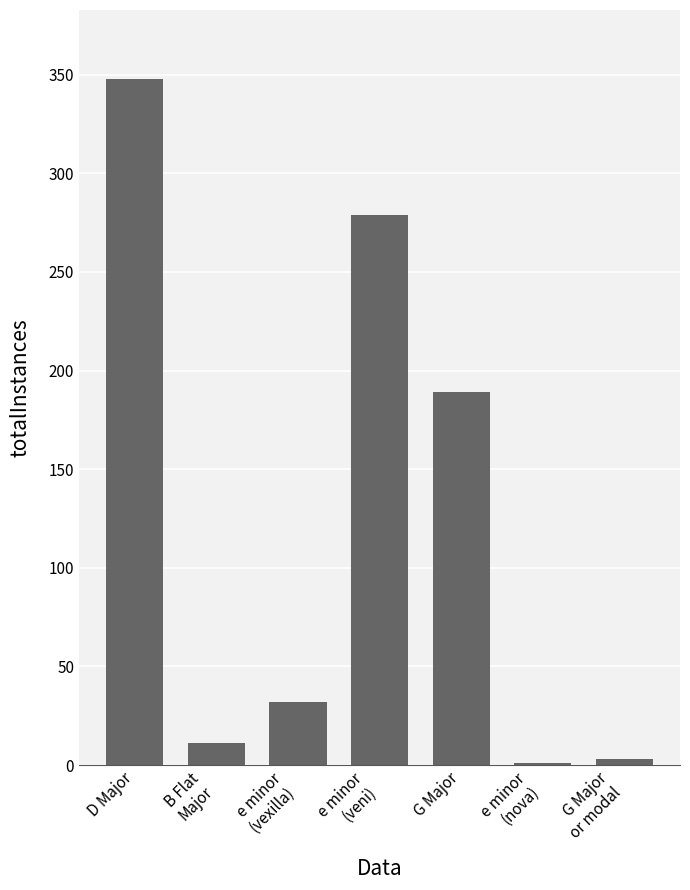

The value at e minor
(vexilla) is 32. True or false?

True